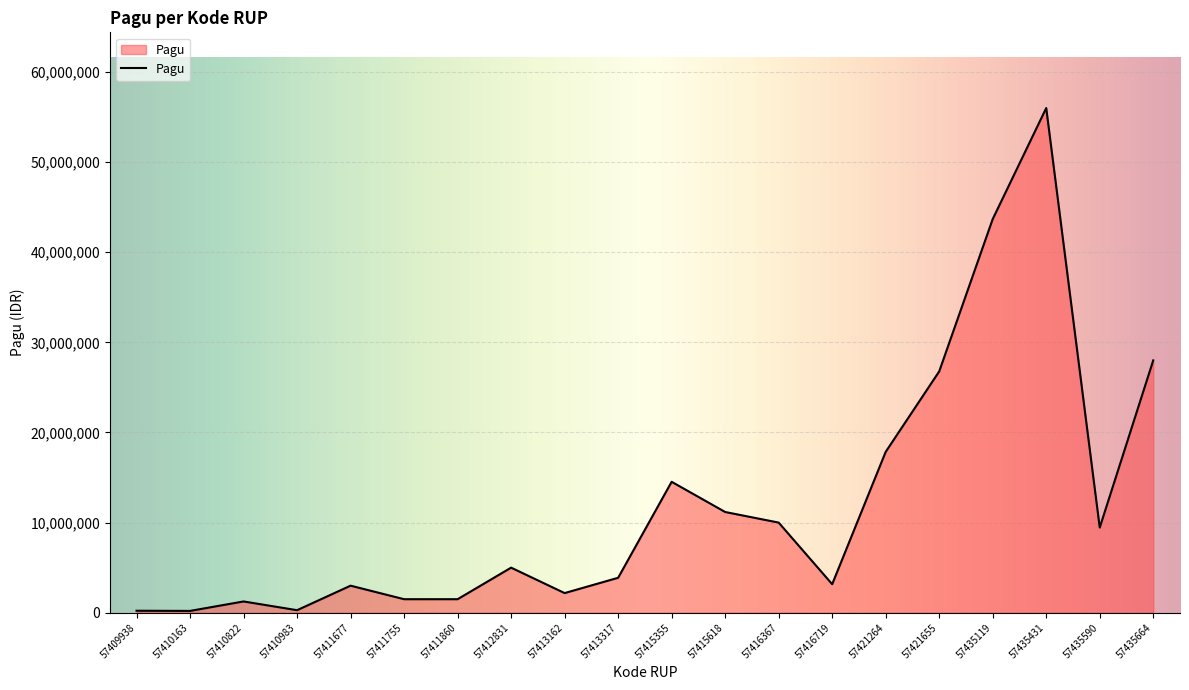

Which label corresponds to the largest value in the chart?

57435431